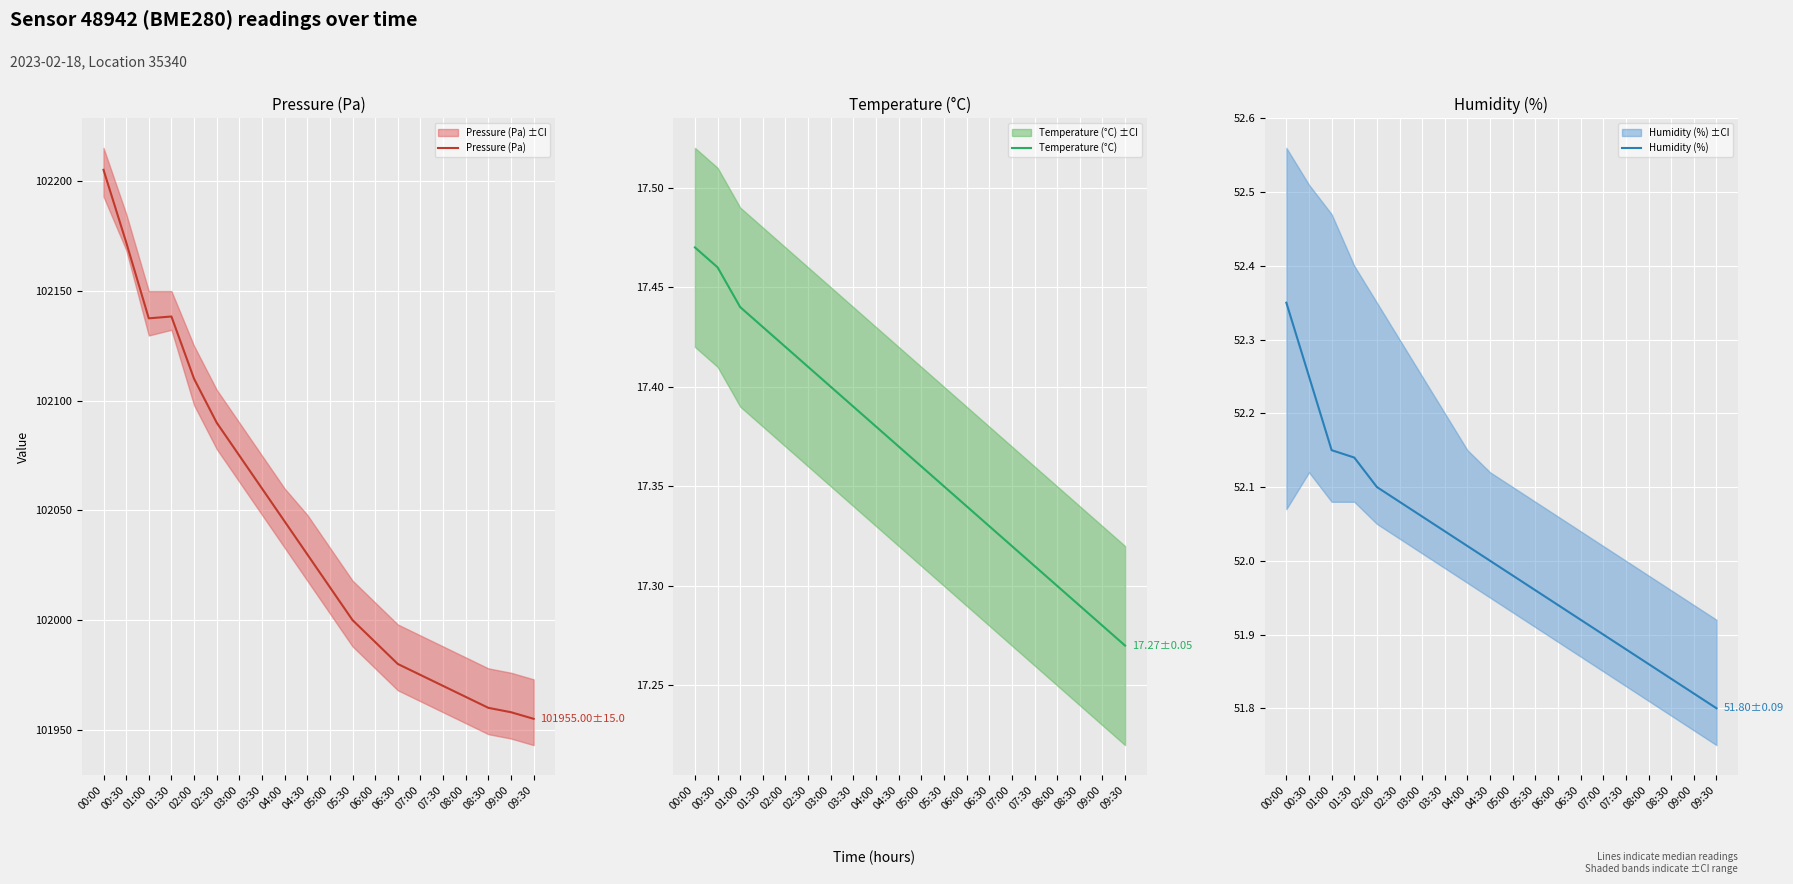

Reading right to left, extract all data points from this chart.

Pressure (Pa): 101955.0	101958.0	101960.0	101965.0	101970.0	101975.0	101980.0	101990.0	102000.0	102015.0	102030.0	102045.0	102060.0	102075.0	102090.0	102110.0	102138.4	102137.6	102172.3	102205.3
Temperature (°C): 17.3	17.3	17.3	17.3	17.3	17.3	17.3	17.3	17.4	17.4	17.4	17.4	17.4	17.4	17.4	17.4	17.4	17.4	17.5	17.5
Humidity (%): 51.8	51.8	51.8	51.9	51.9	51.9	51.9	51.9	52.0	52.0	52.0	52.0	52.0	52.1	52.1	52.1	52.1	52.1	52.2	52.4